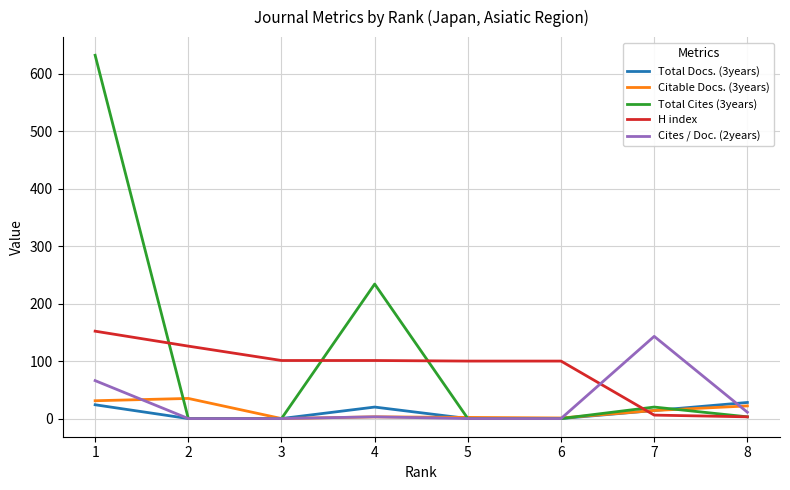

What is the greatest value displayed?

632